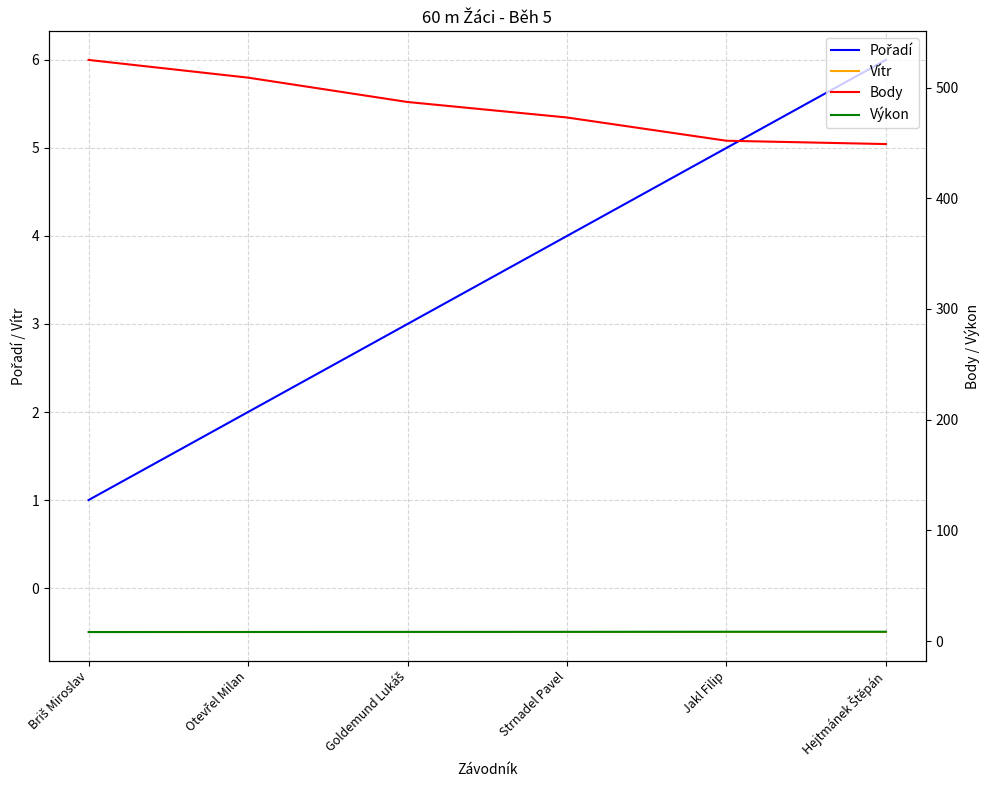

How many lines are shown in the chart?

4